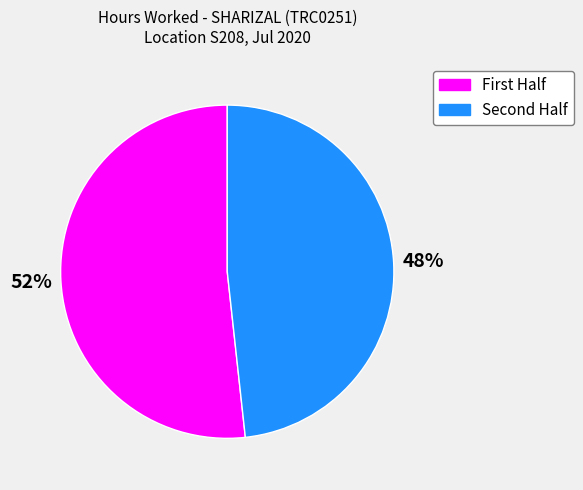

To the nearest percent, what is the average slice percentage?

50%